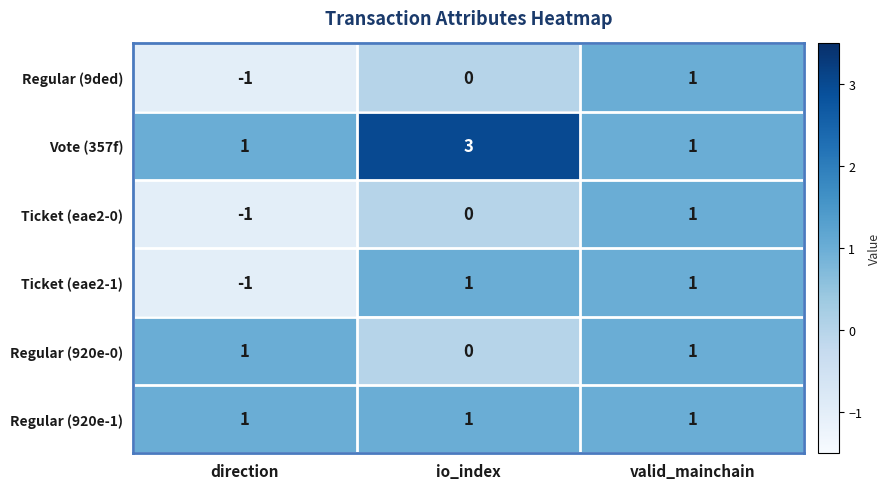

Where is Regular (920e-0) nearest to the value 0?

io_index